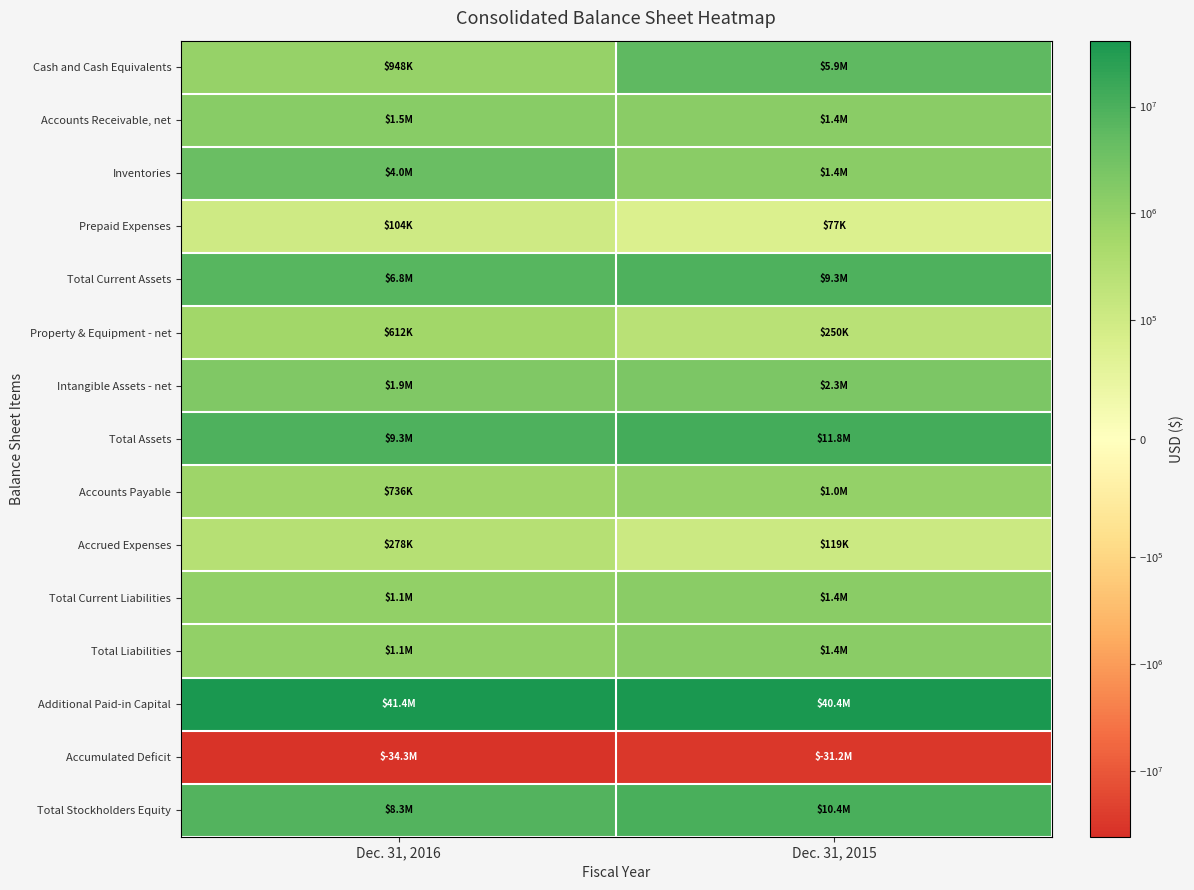

Which series has the largest total across all categories?

Additional Paid-in Capital